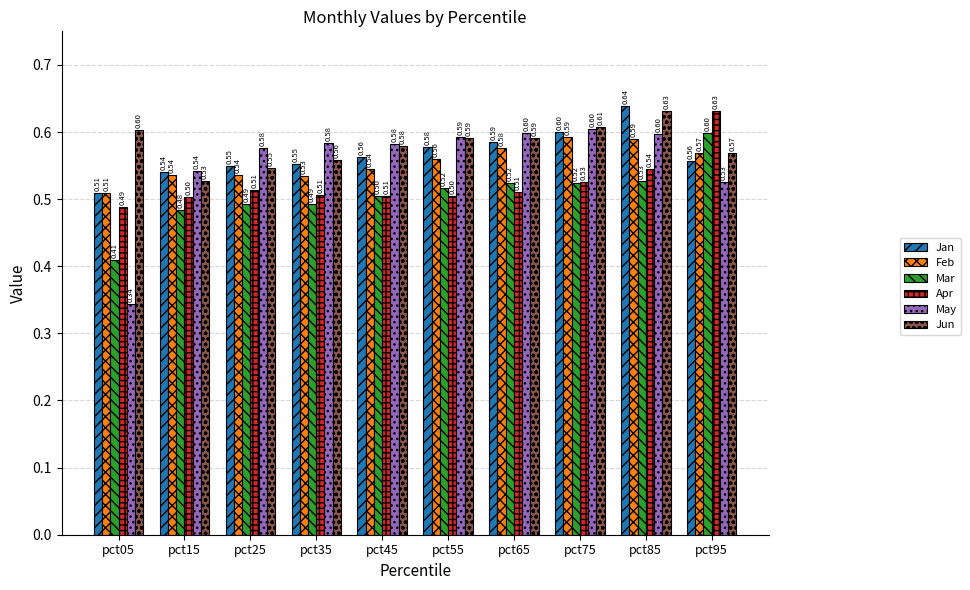

What is the difference between the maximum and second lowest values in the Jan series?

0.1